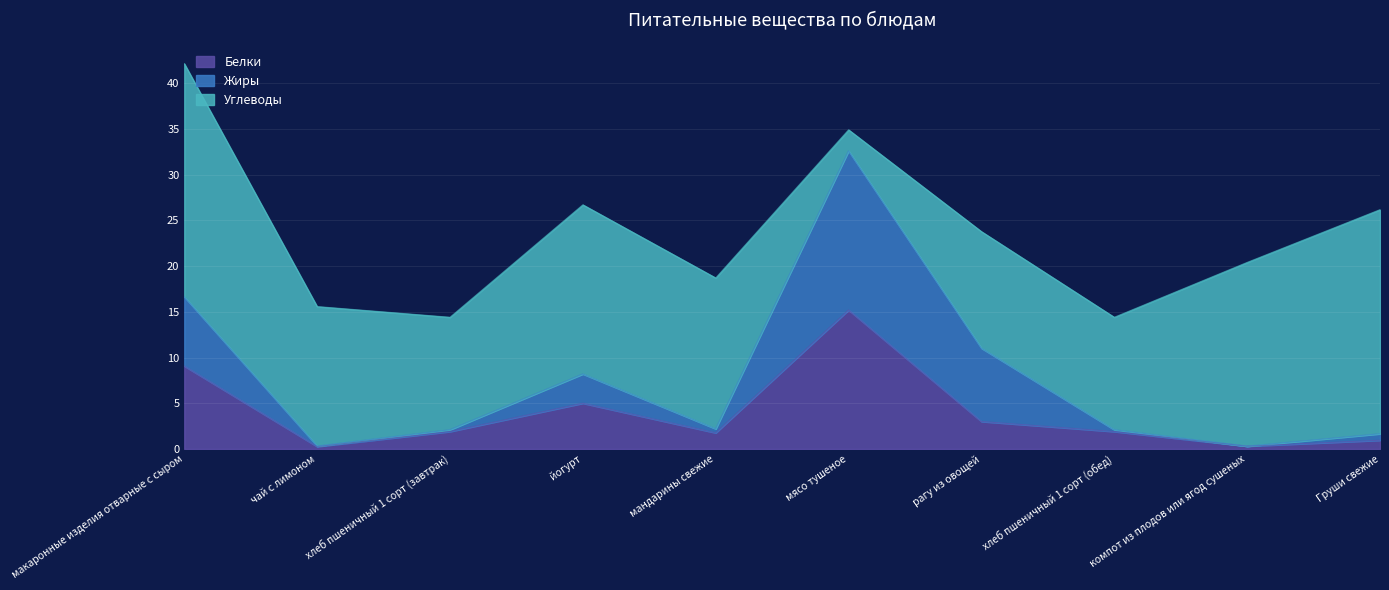

What are all the series names shown in the legend?

Белки, Жиры, Углеводы